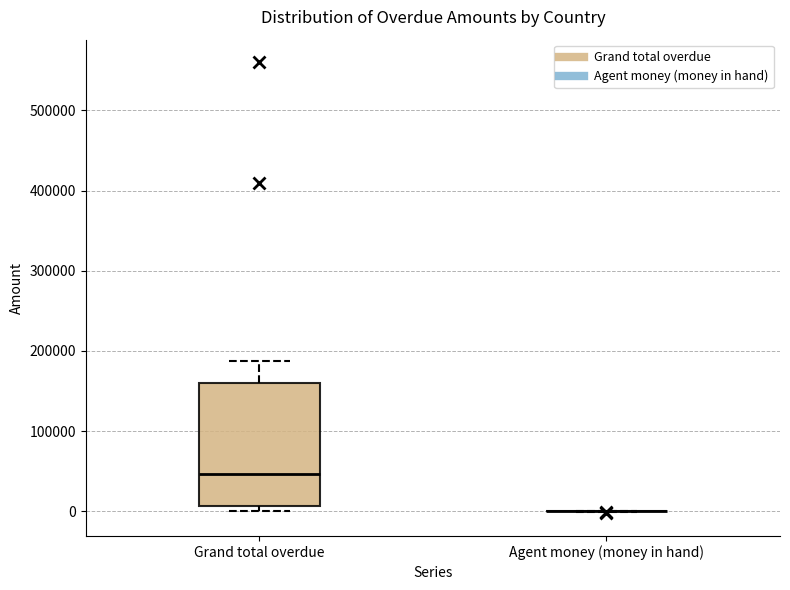

Reading left to right, transcribe this box plot: for each box, give where its median line is, the range the box spans, and where its two whiskers end, as read against the y-axis. The values are not printed on the chart, so give them approximately, as read against the axis.

Grand total overdue: median 50000, box 10000 to 160000, whiskers 0 to 190000
Agent money (money in hand): box collapsed to a line at 0, whiskers 0 to 0